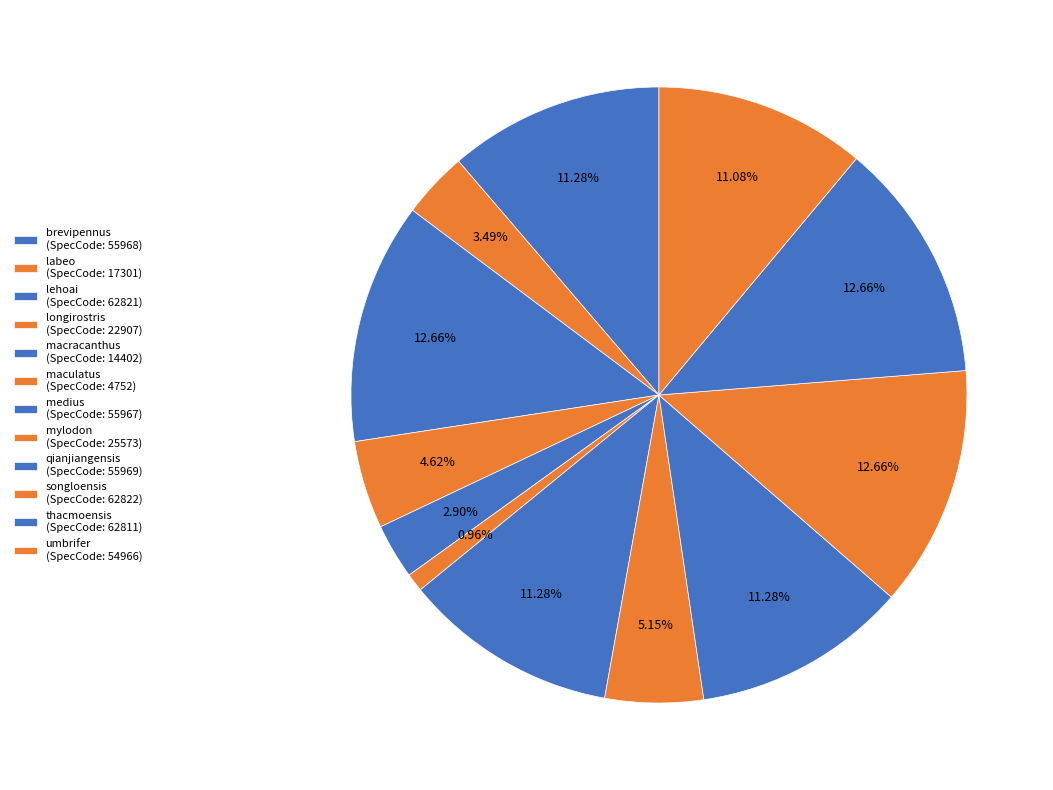

True or false: qianjiangensis accounts for 11% of the total.

True